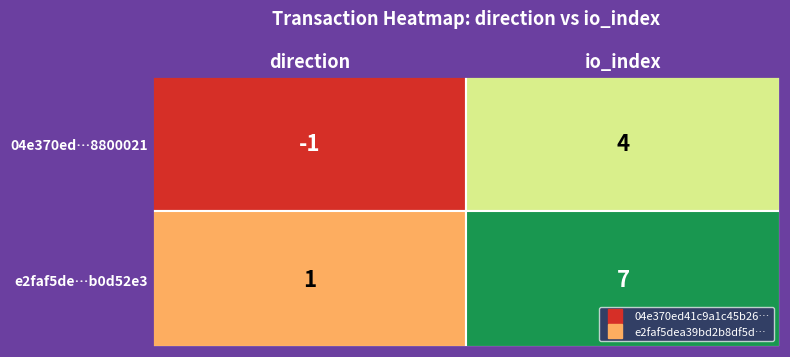

What is the difference between the e2faf5de…b0d52e3 values at direction and io_index?

6